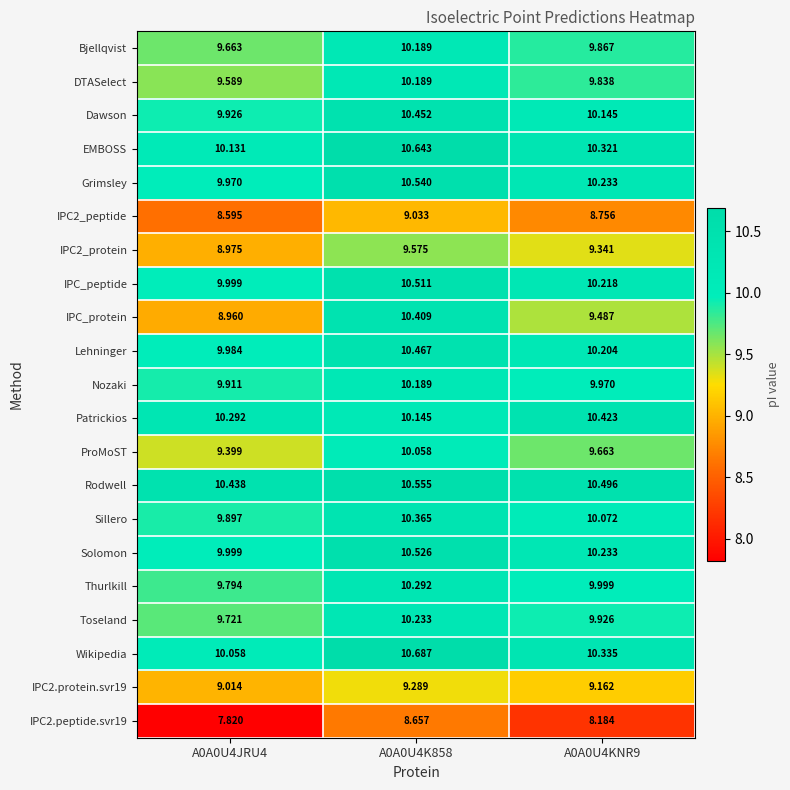

Which series changed the most between A0A0U4JRU4 and A0A0U4KNR9?

IPC_protein